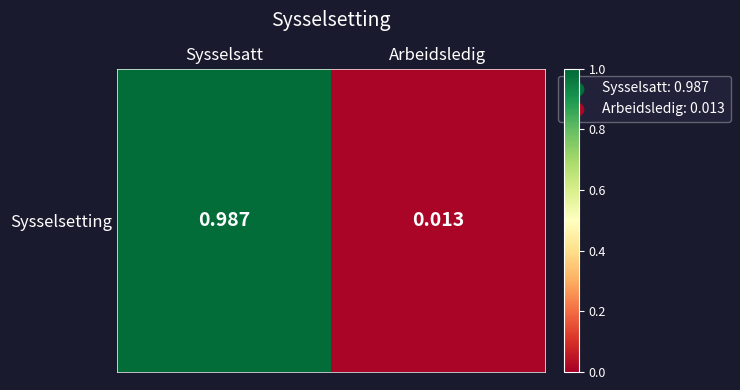

Between Sysselsatt and Arbeidsledig, which is larger?

Sysselsatt